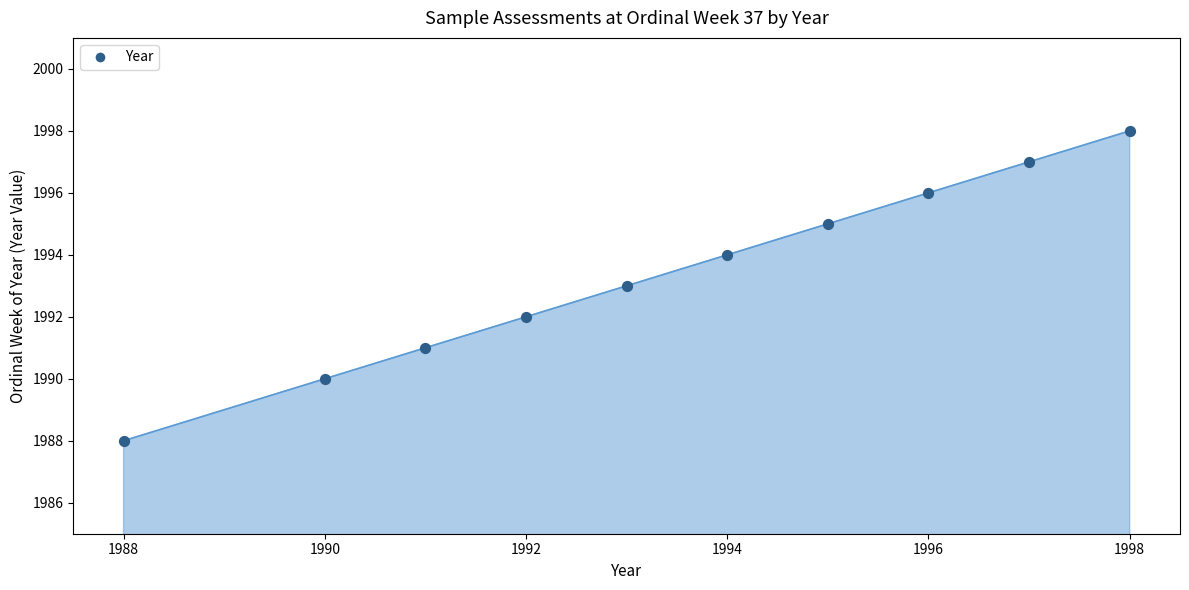

What is the difference between the maximum and minimum values?

10